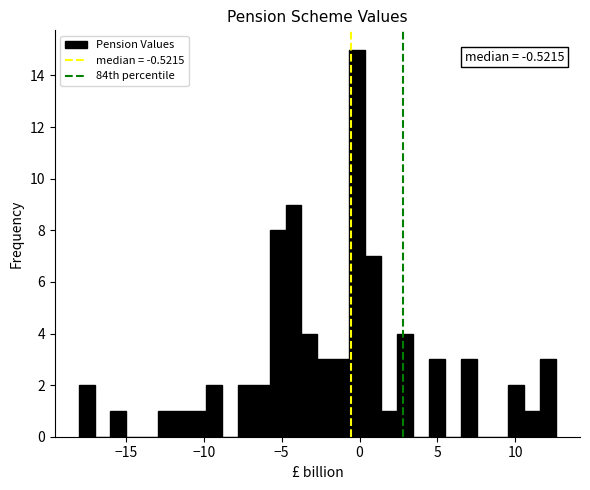

Around what value on the x-axis is the tallest bar? Give the approximate position of its centre, as read against the axis.

0.0